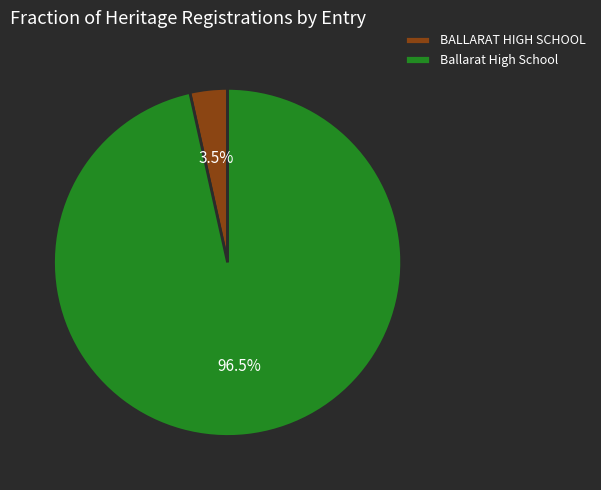

Which category accounts for the majority?

Ballarat High School